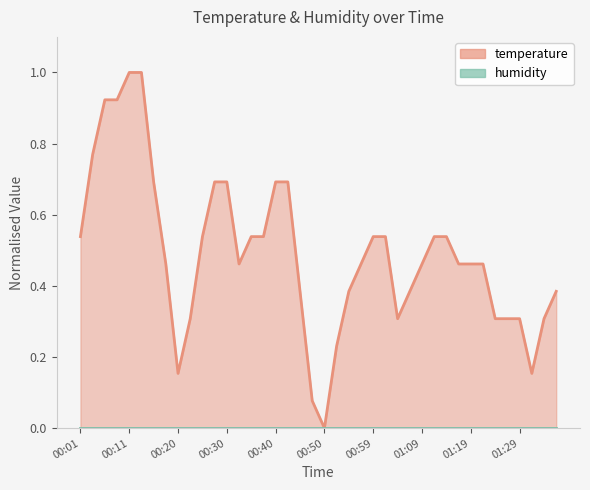

Reading left to right, list all the values displayed in this chart.

0.5	0.8	0.9	0.9	1.0	1.0	0.7	0.5	0.2	0.3	0.5	0.7	0.7	0.5	0.5	0.5	0.7	0.7	0.4	0.1	0.0	0.2	0.4	0.5	0.5	0.5	0.3	0.4	0.5	0.5	0.5	0.5	0.5	0.5	0.3	0.3	0.3	0.2	0.3	0.4